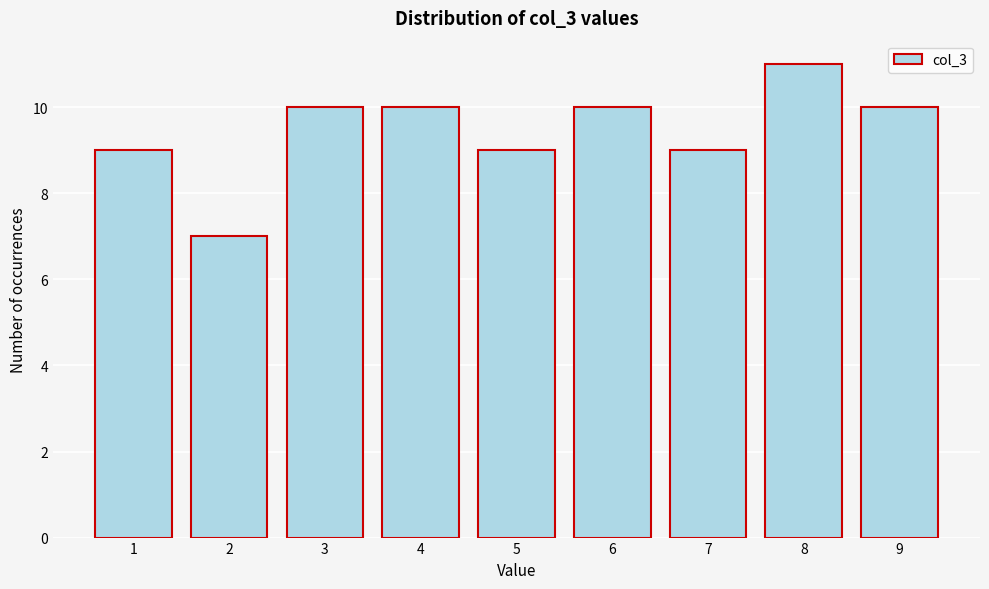

Reading right to left, what are all the values shown in this chart?

10	11	9	10	9	10	10	7	9